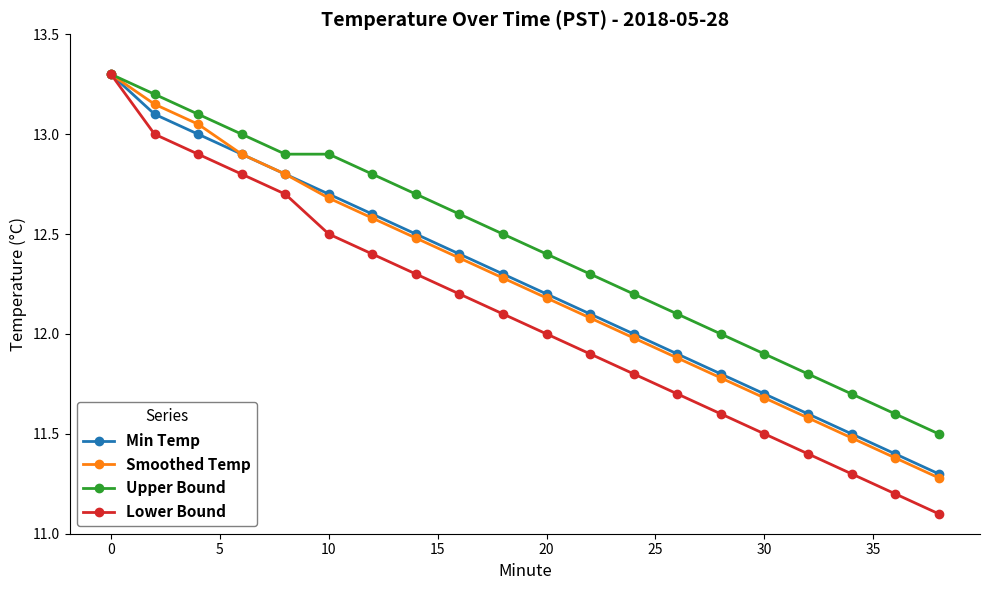

Which series has the widest spread of values?

Lower Bound